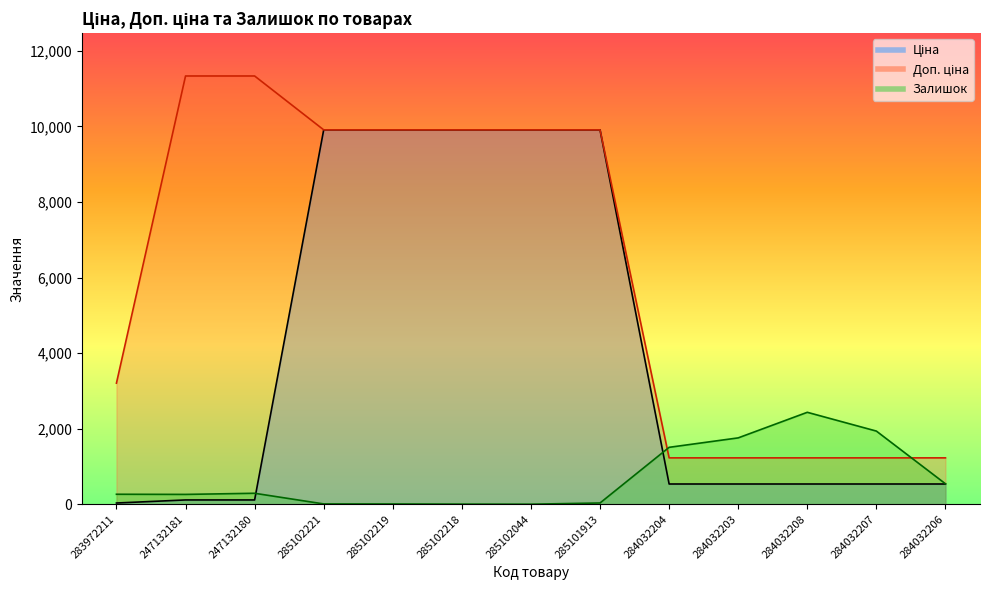

The Доп. ціна series shows 16980.0 at 285101913. True or false?

False